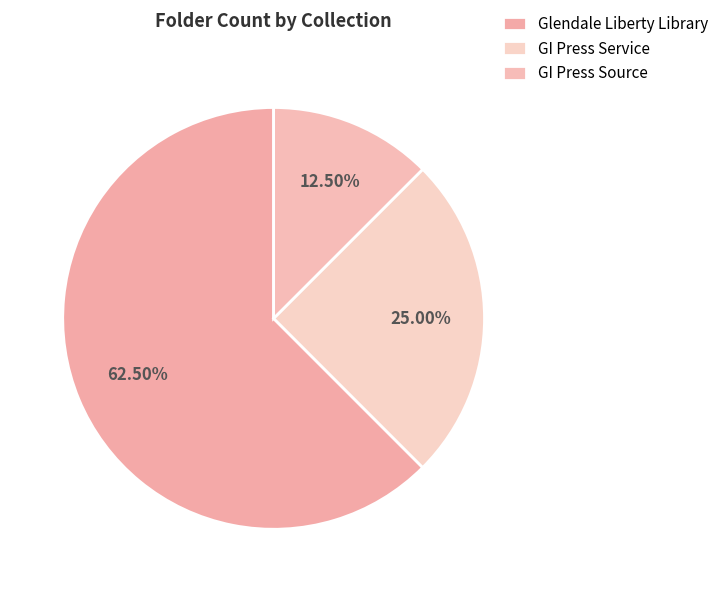

To the nearest percent, what is the difference between the GI Press Service and GI Press Source slice percentages?

12%